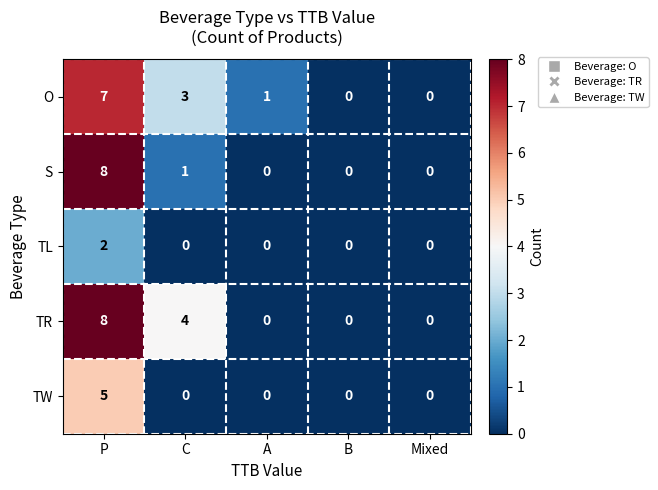

What is the maximum value shown in the chart?

8